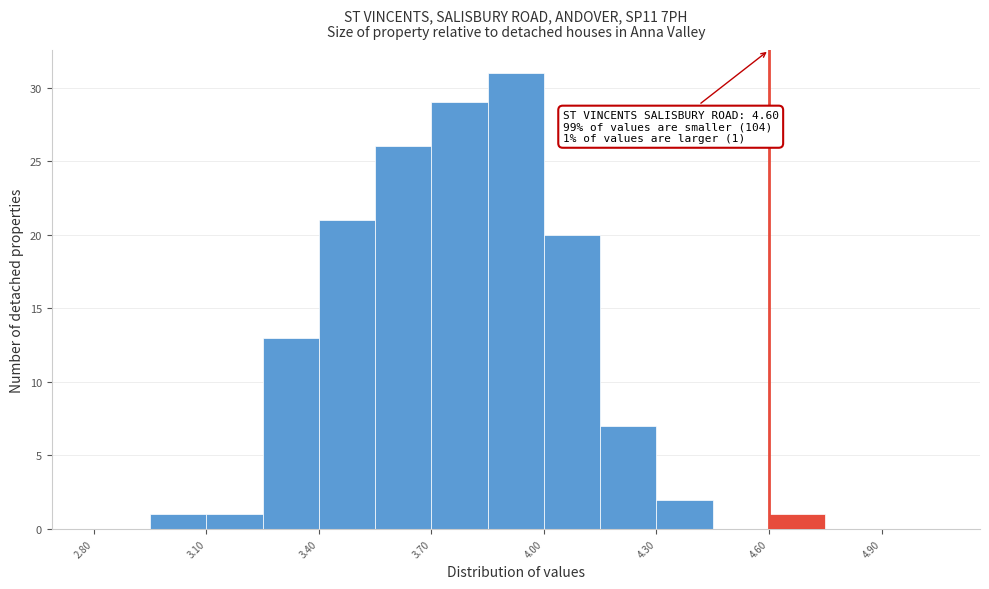

Read against the x-axis, roughly where is the centre of the tallest bar?

3.95